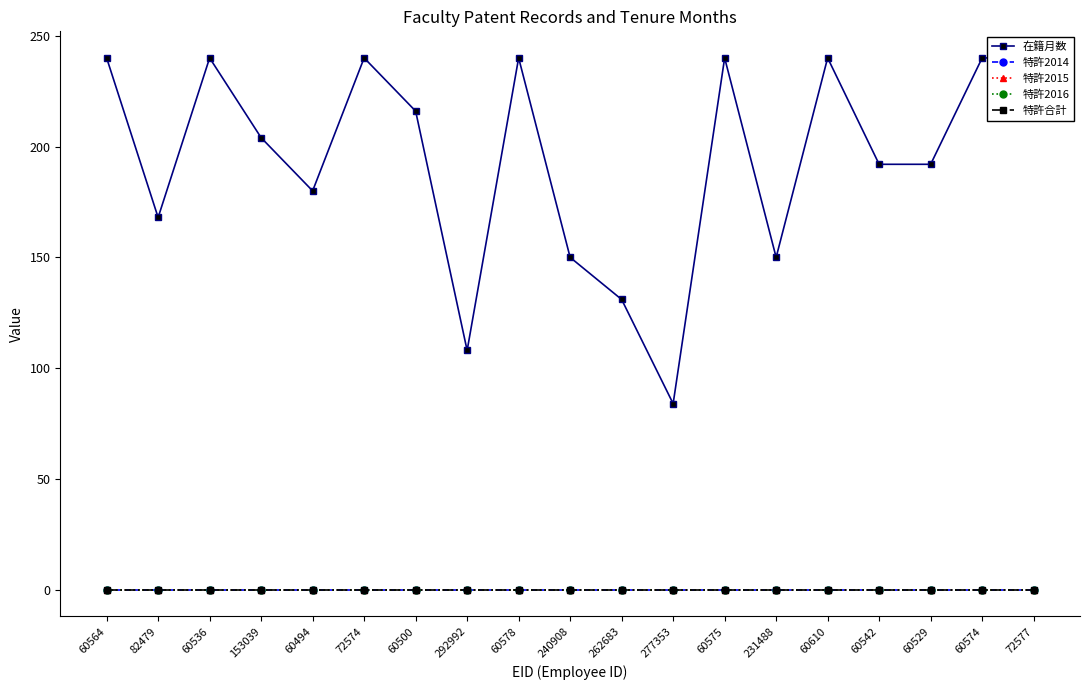

Count the 在籍月数 values in the range 150 to 240.

16